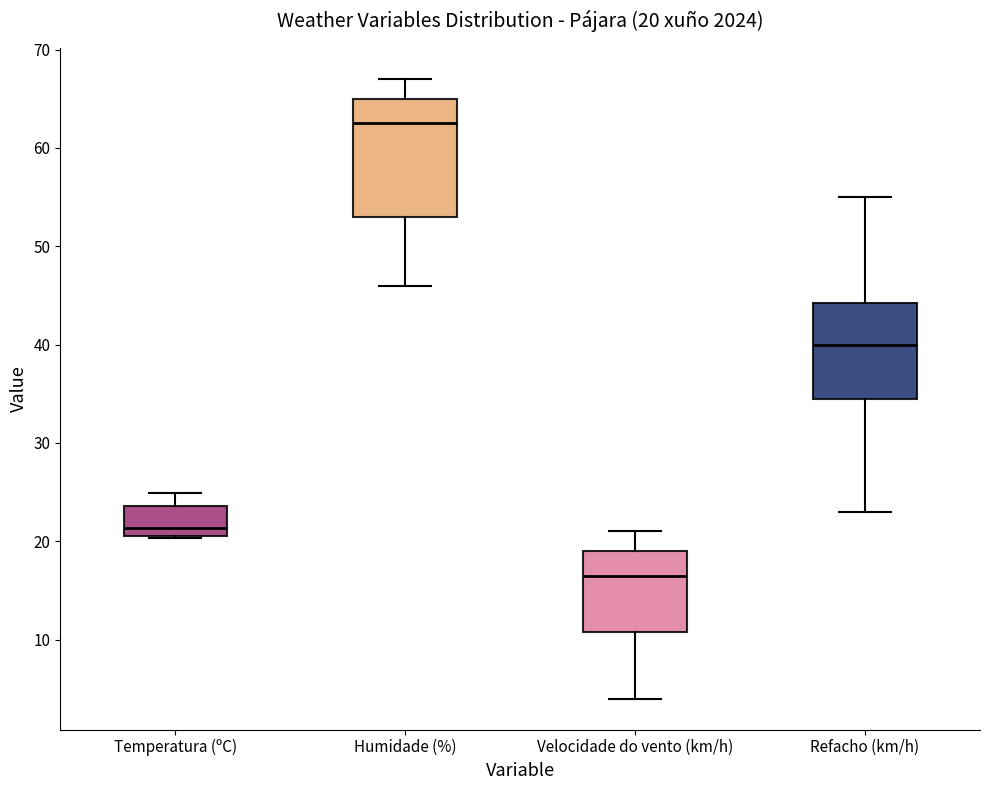

Which box is the tallest, from its lower edge to its upper edge?

Humidade (%)